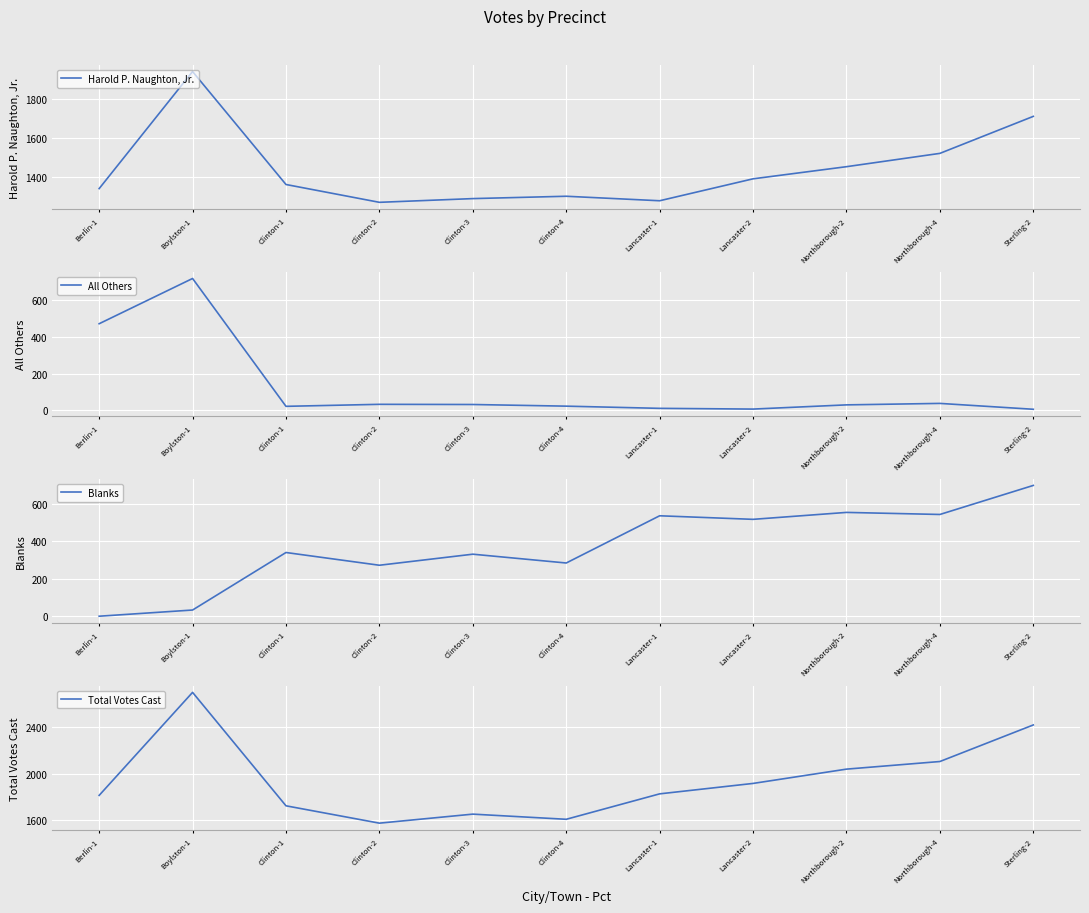

The value of All Others at Sterling-2 is 1. True or false?

False